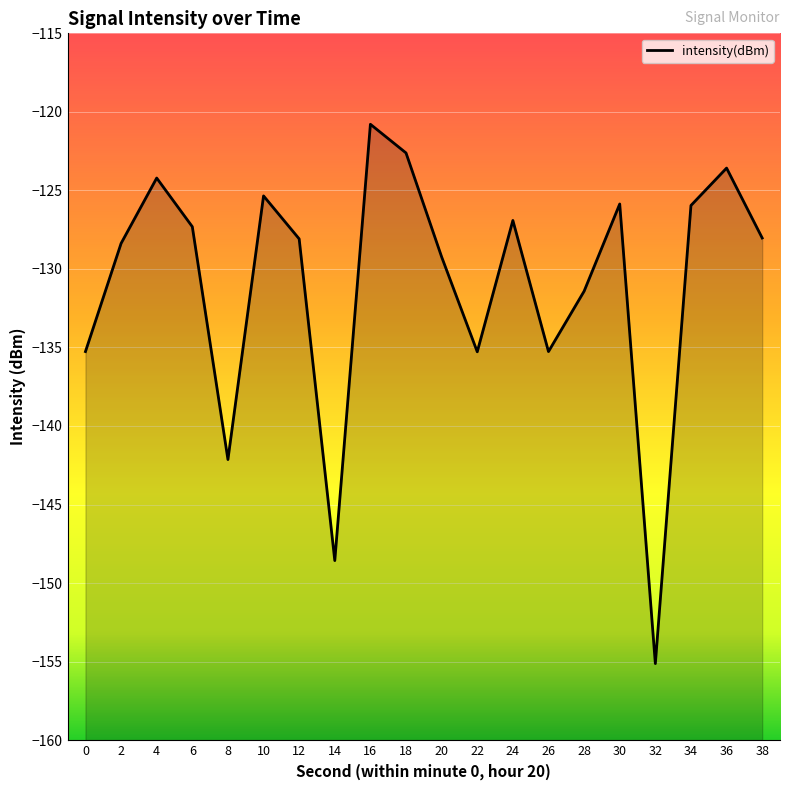

How many lines are shown in the chart?

1